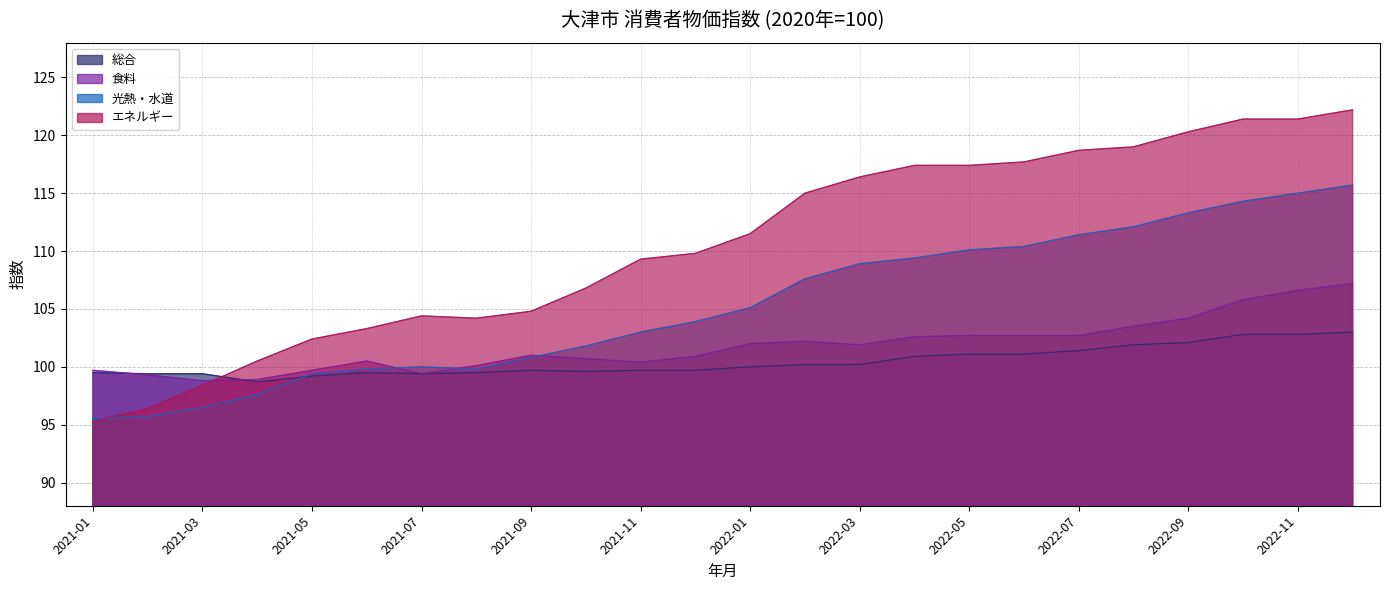

Which series has the largest total across all categories?

エネルギー